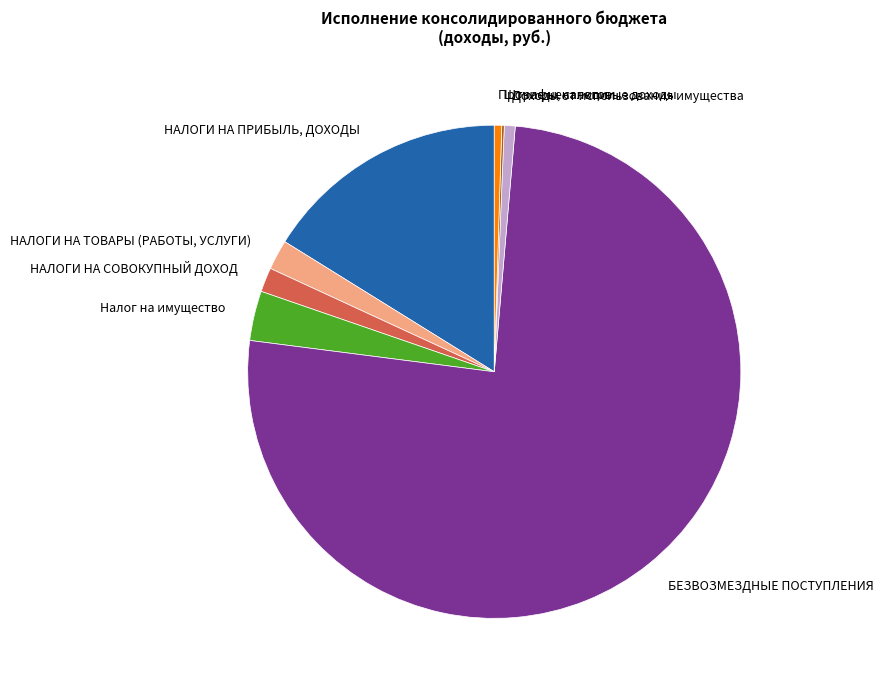

True or false: Налог на имущество accounts for 3% of the total.

True